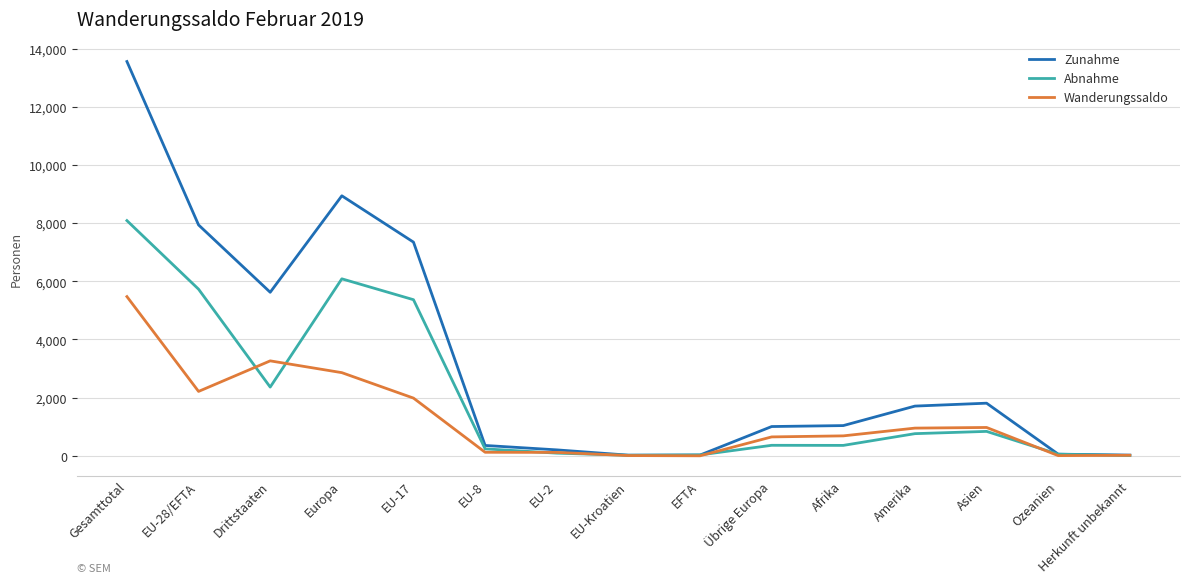

How many distinct data groups are displayed?

3